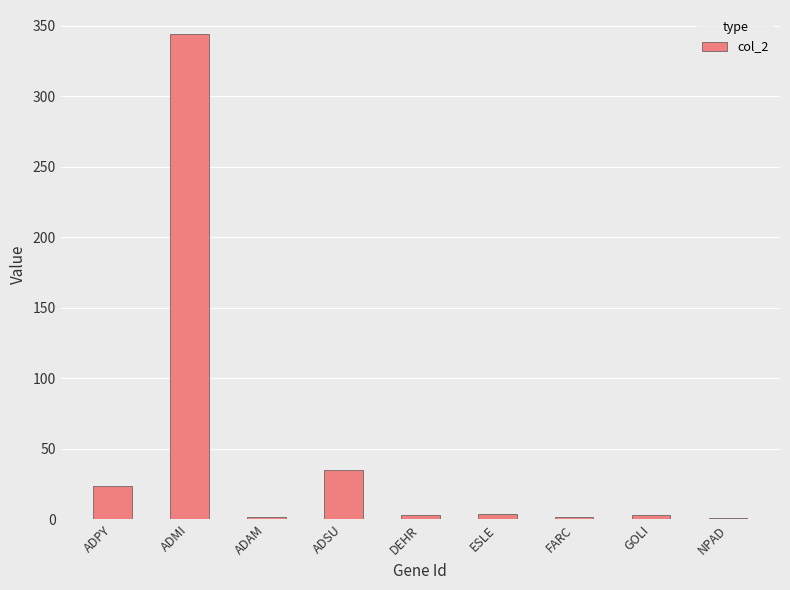

The value at ADSU is 58. True or false?

False